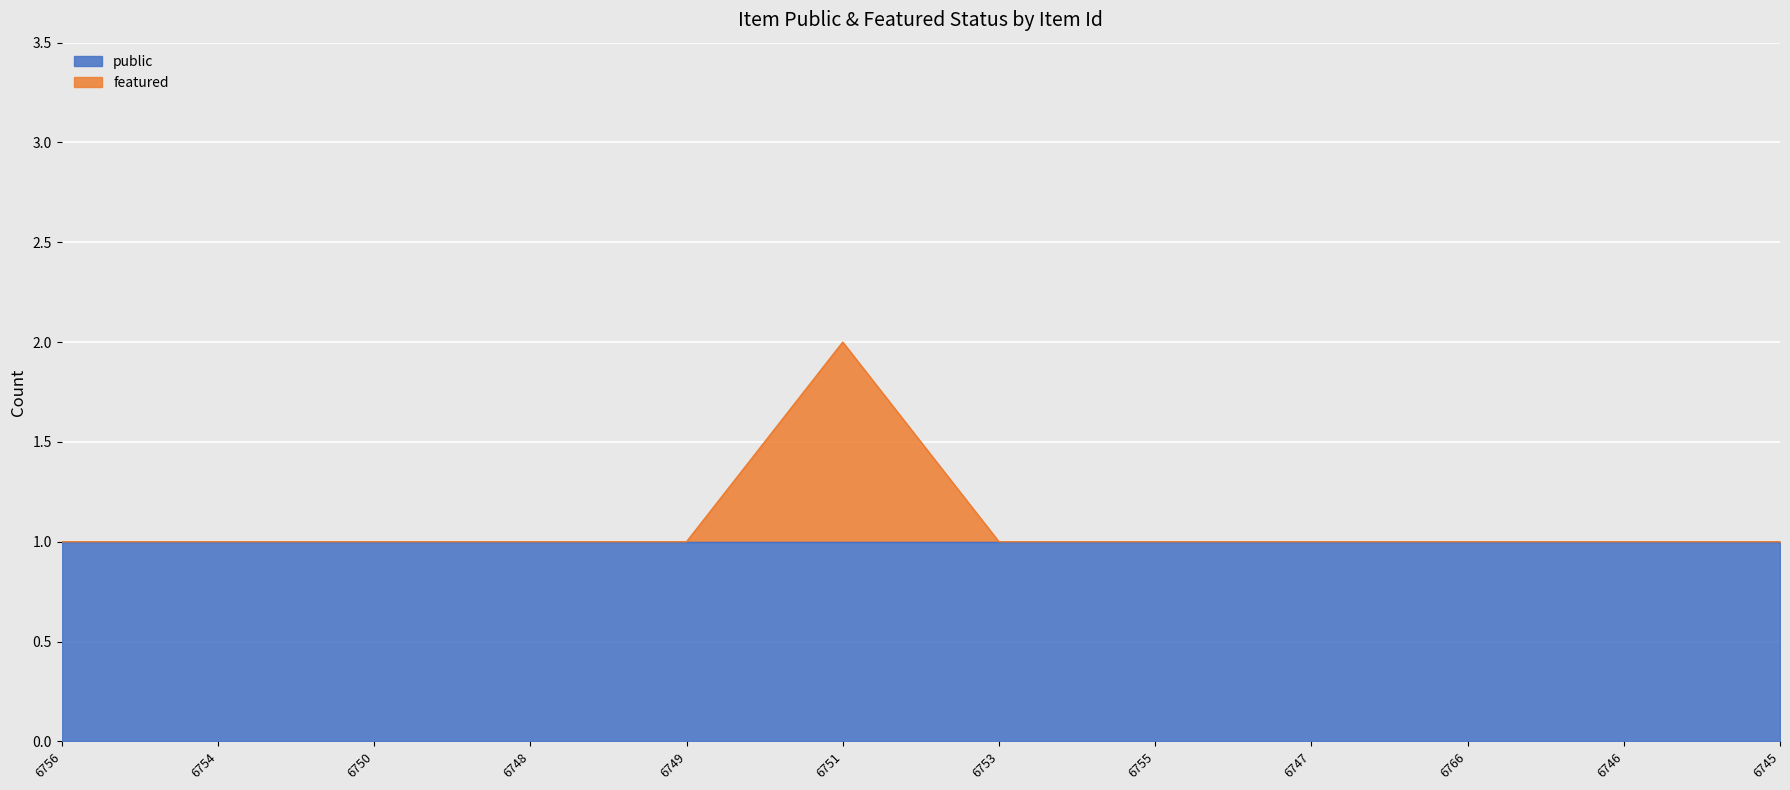

What is the change in value from 6748 to 6751?

+1